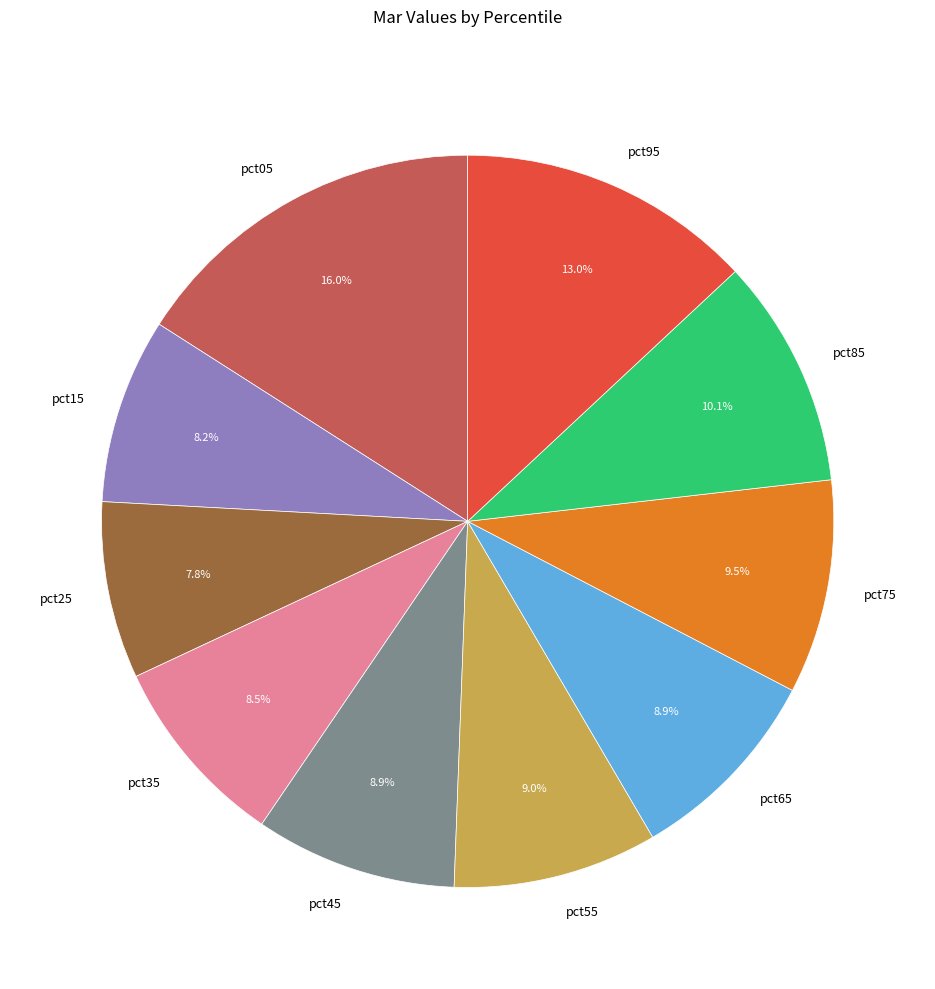

To the nearest percent, what percentage of the pie is pct25?

8%